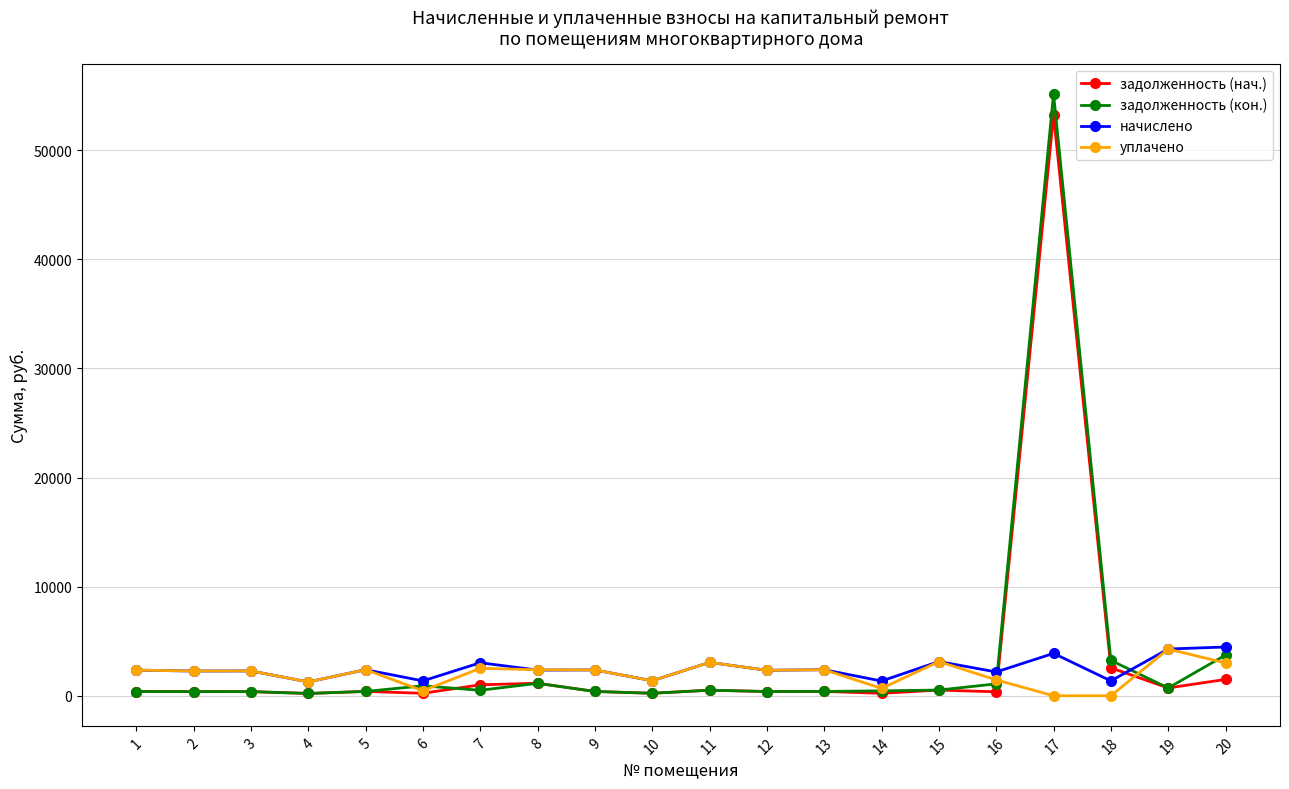

What is the sum of the задолженность (нач.) values at 18 and 5?

2958.4